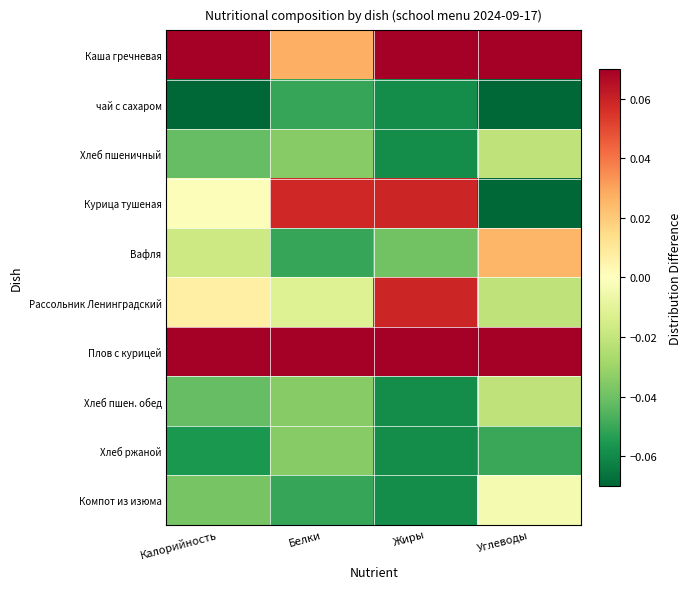

How many data points does each series have?

4